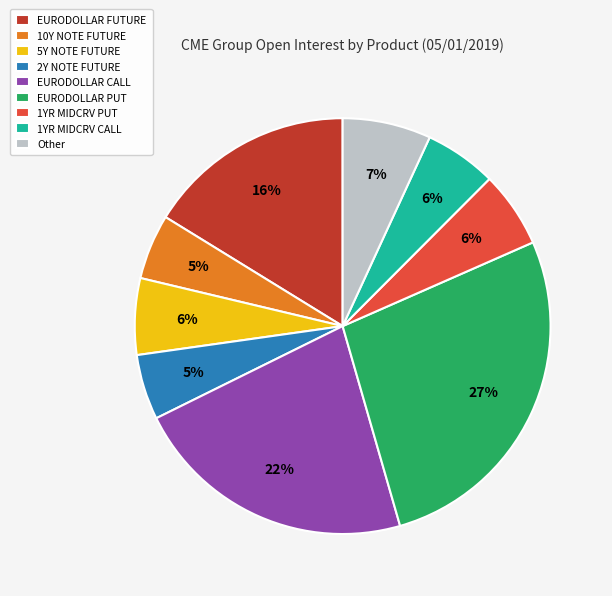

How many slices are in this pie chart?

9